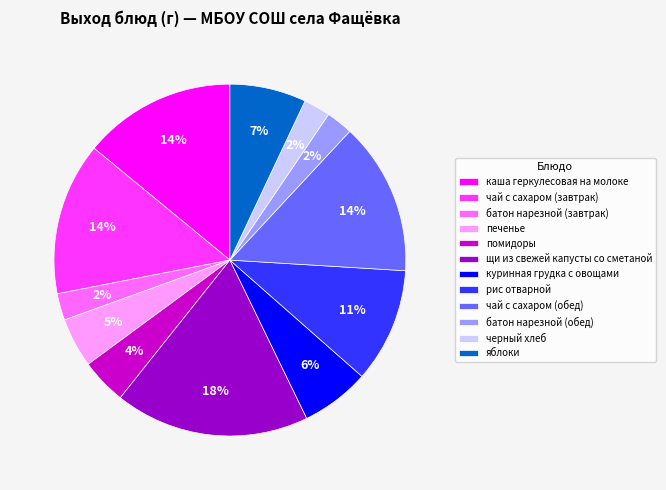

Is the sum of печенье and батон нарезной (завтрак) greater than half?

No